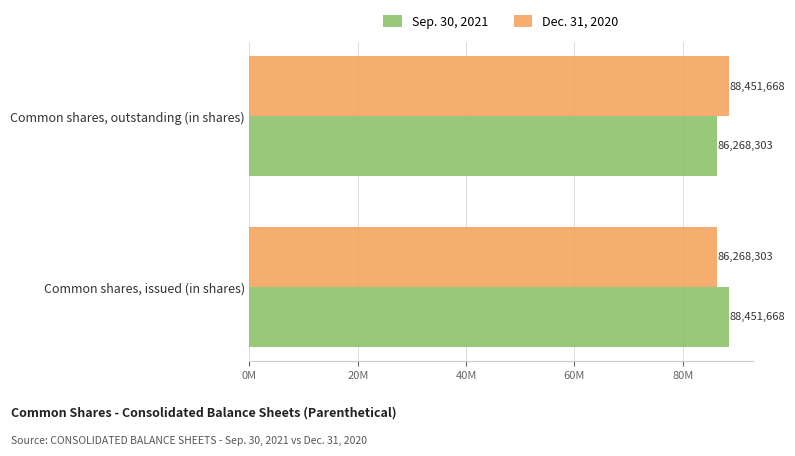

How many groups of bars are there?

2